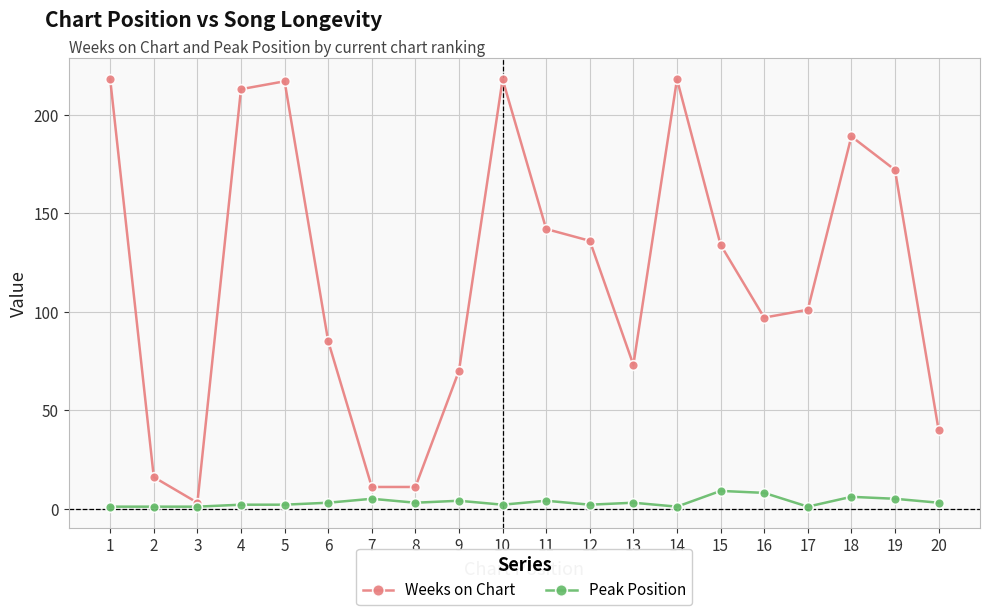

Does the chart display data point markers on the line(s)?

Yes